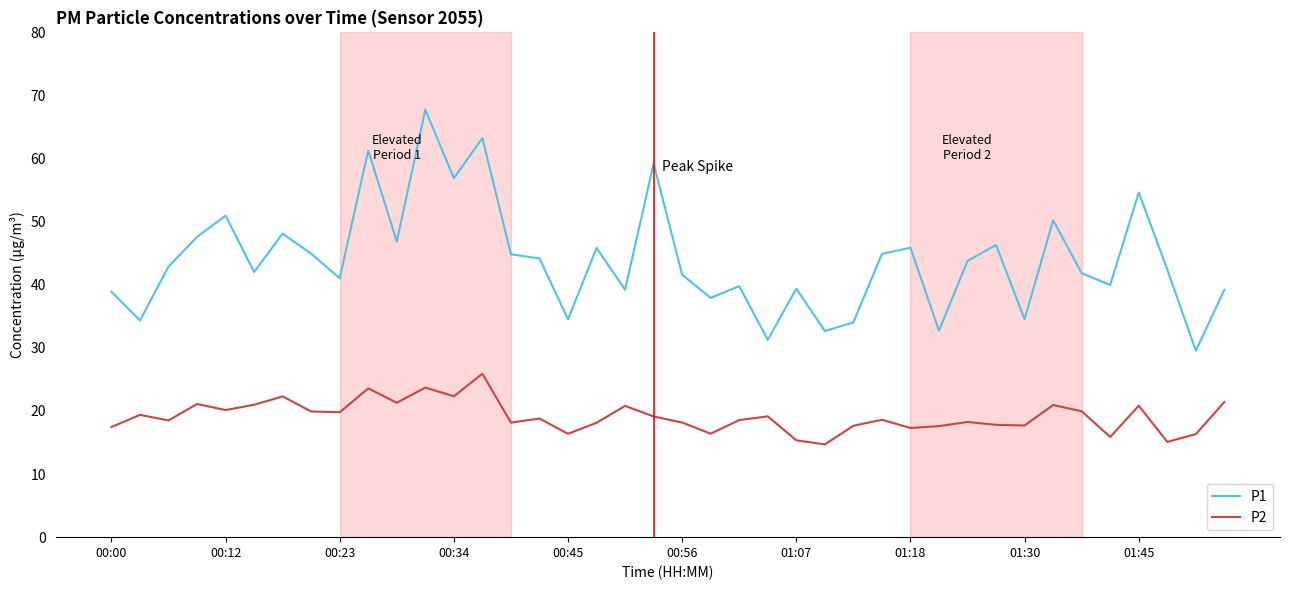

True or false: P1 and P2 cross at least once.

False